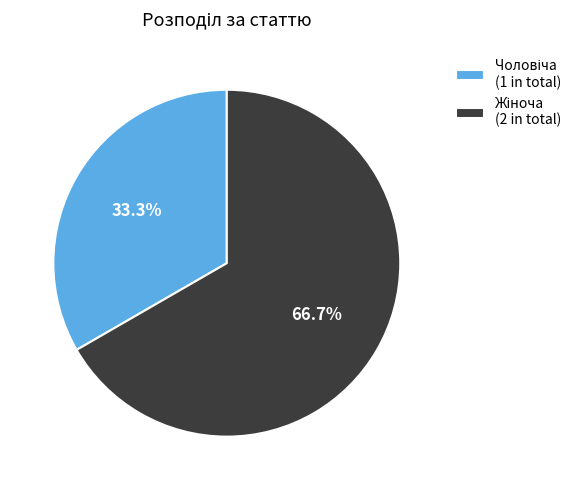

Is there any slice that represents more than half of the pie?

Yes